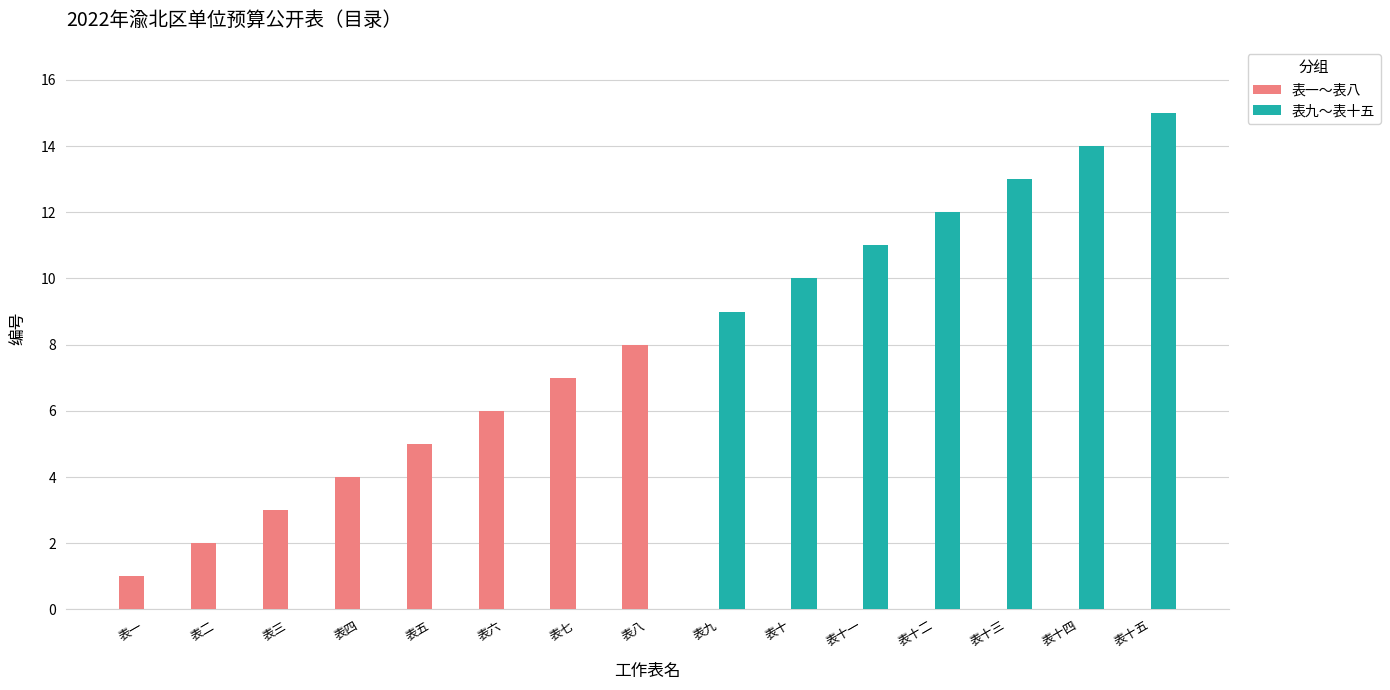

Between 表十二 and 表十五, which series saw the biggest shift?

表九～表十五